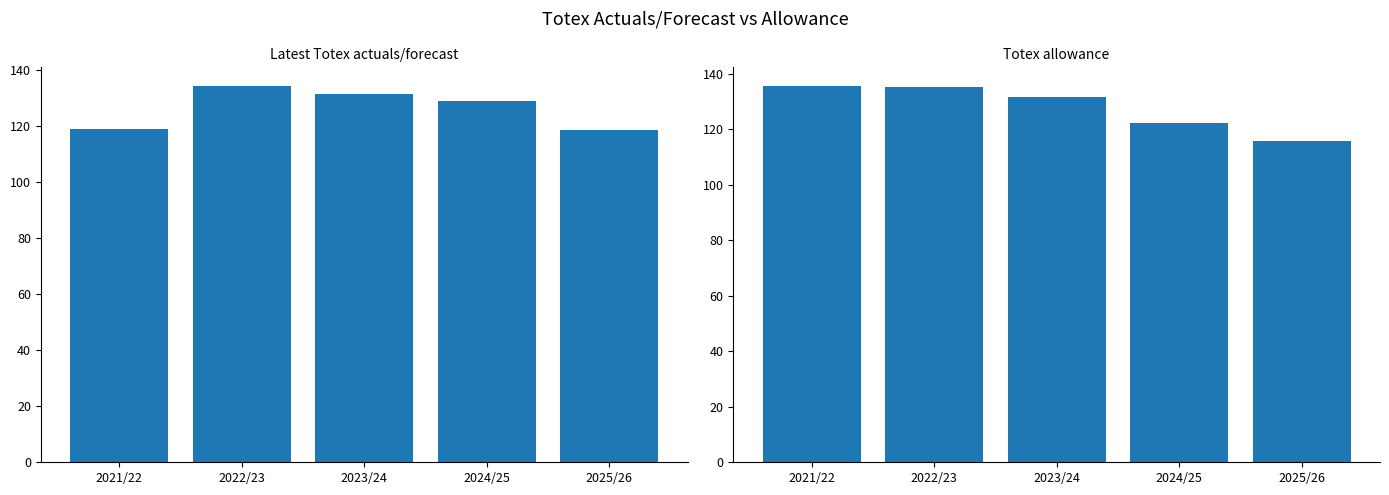

At how many categories does at least one series exceed 126?

4